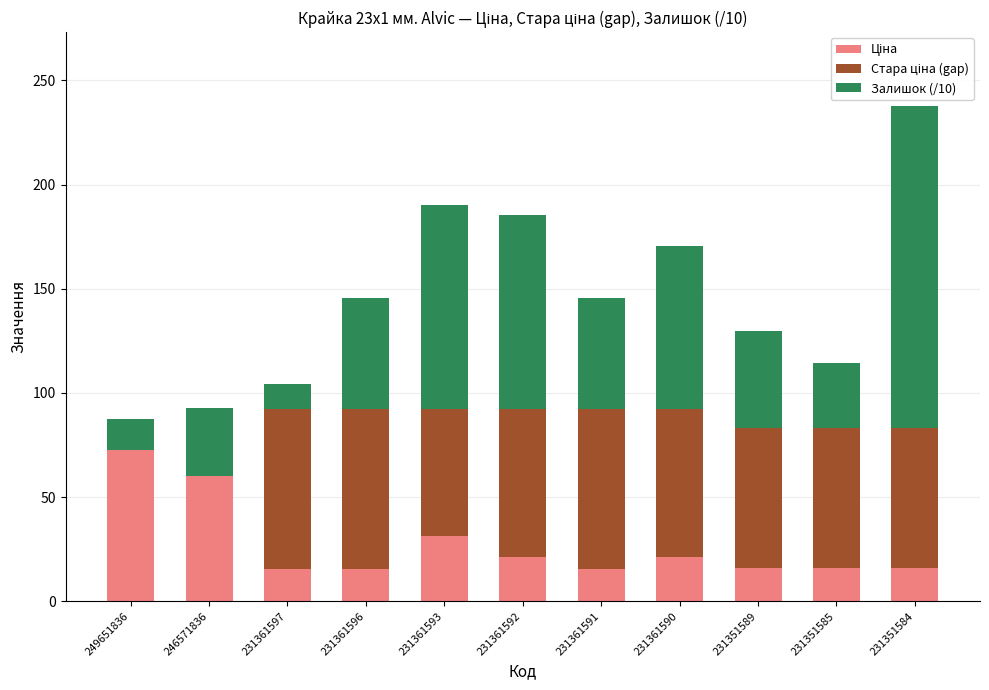

What is the total value across all series at 231361593?

190.0